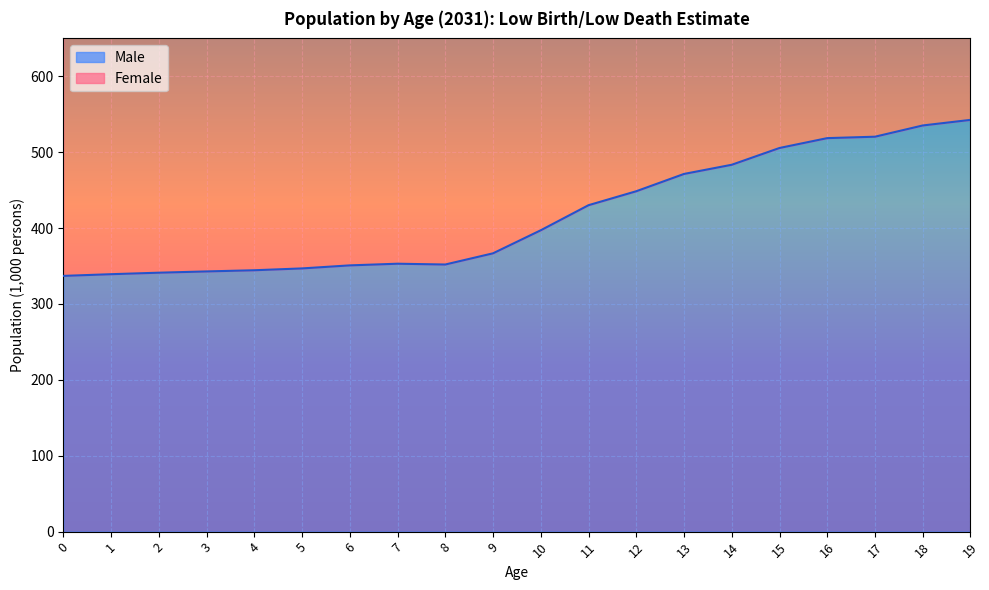

What is the total value across all series at 0?

994.5